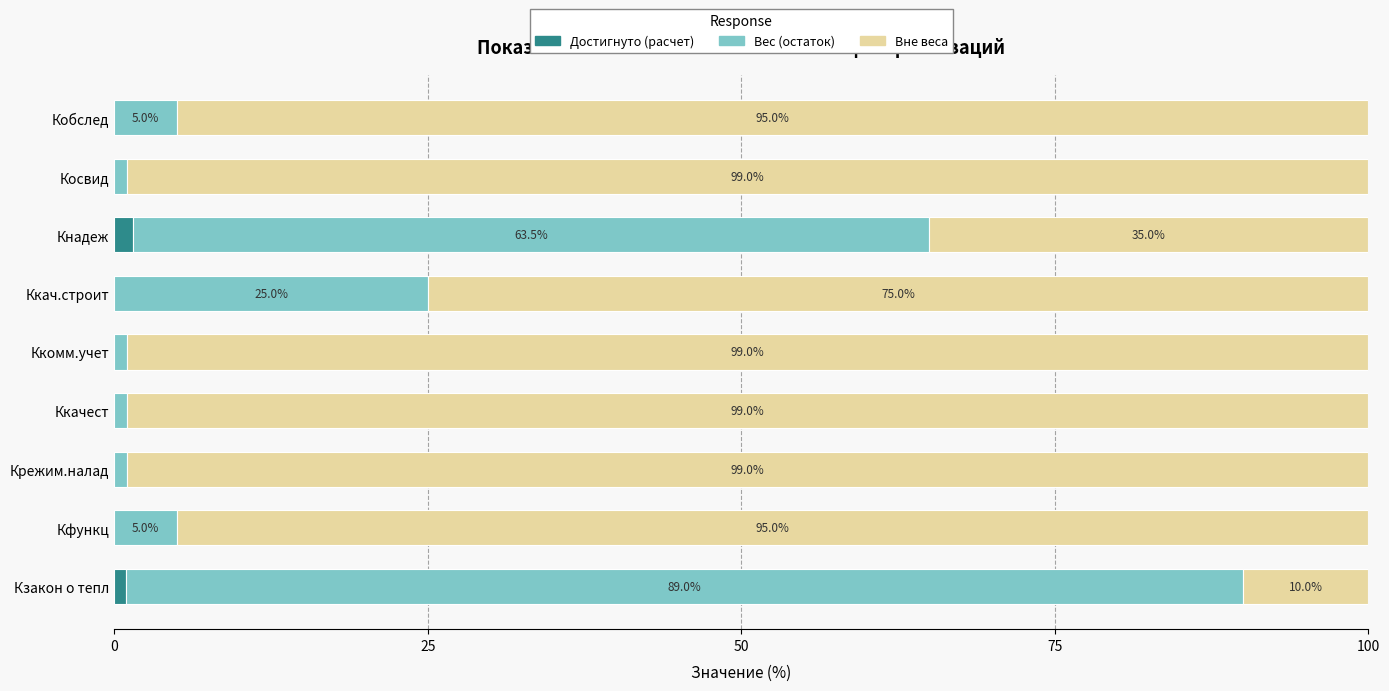

How many series are shown in this chart?

3